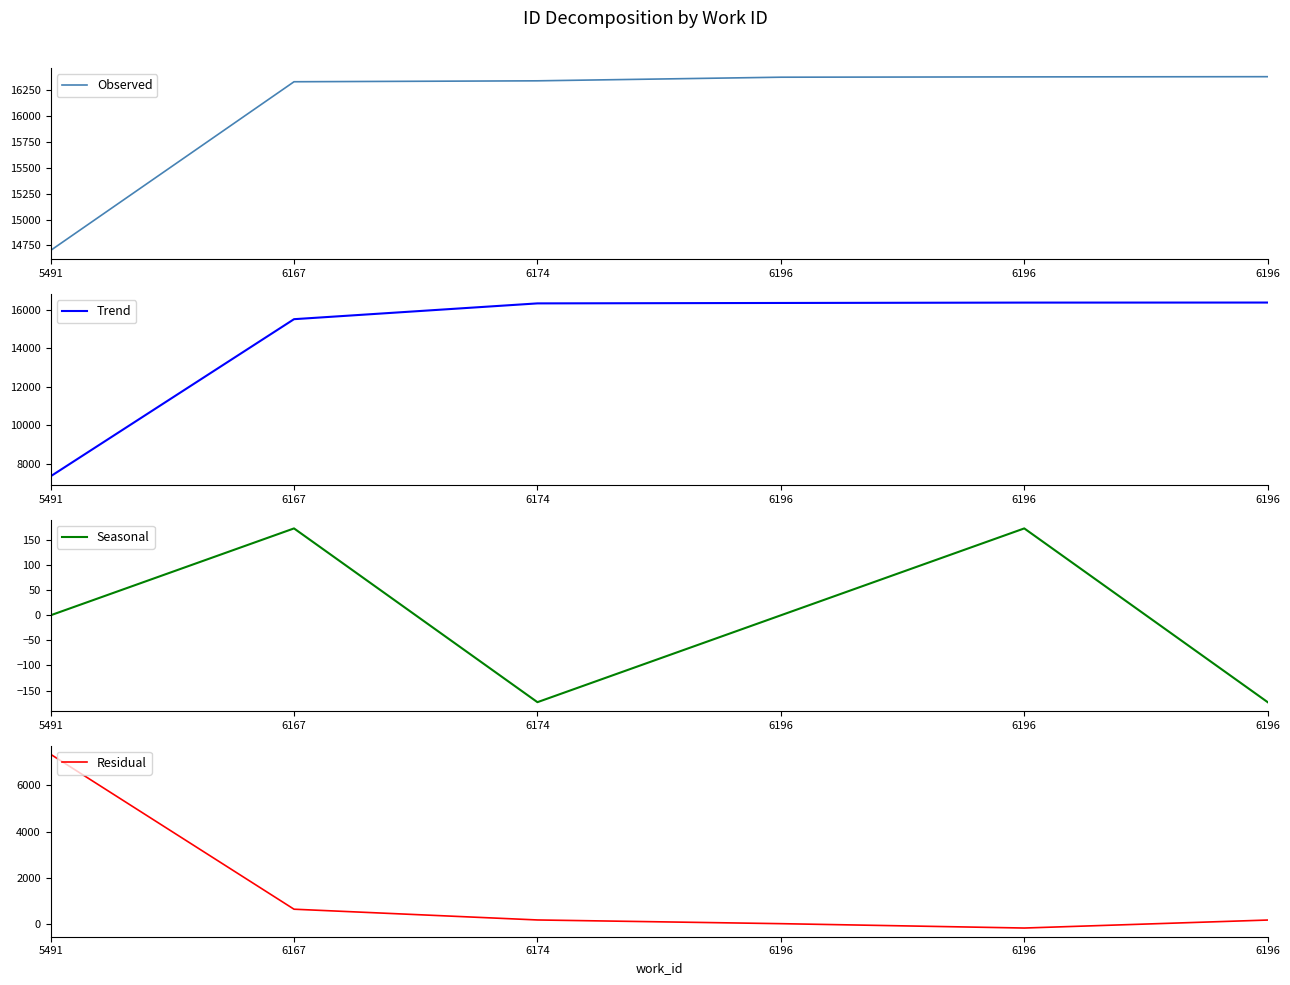

What is the sum of the Trend values at 6174 and 5491?

23689.0